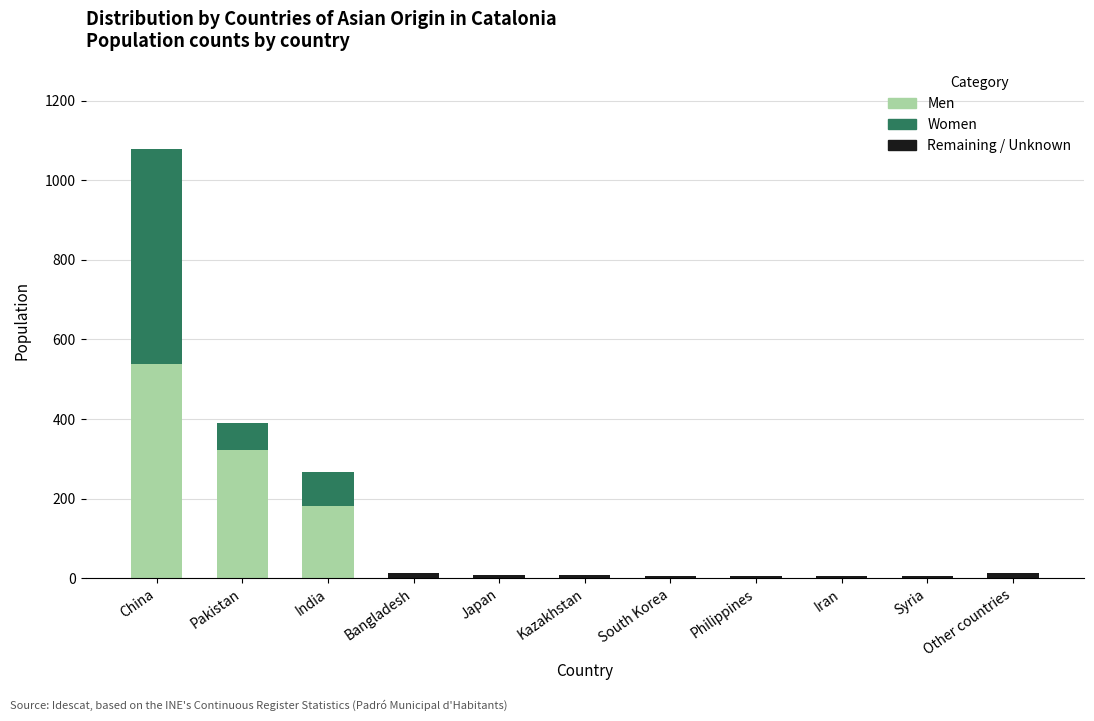

True or false: Men has a value of 180 at India.

True